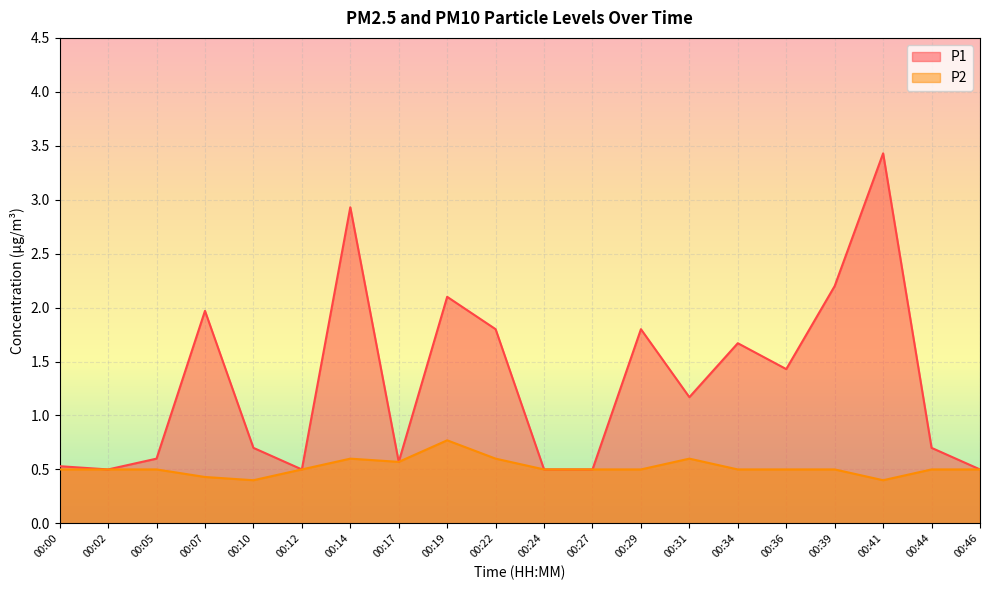

List the series in order of their peak value, lowest first.

P2, P1